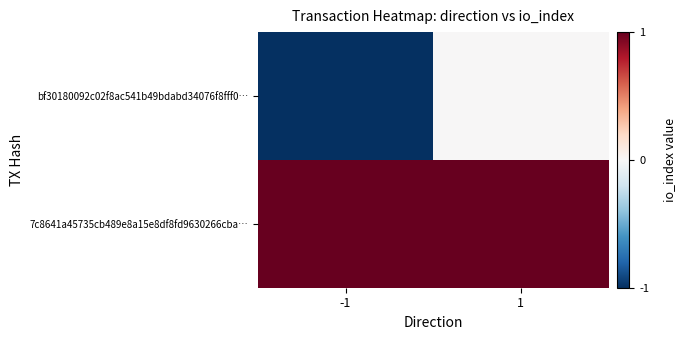

Reading left to right, extract all data points from this chart.

bf30180092c02f8ac541b49bdabd34076f8fff0…: -1=-1	1=0
7c8641a45735cb489e8a15e8df8fd9630266cba…: -1=1	1=1